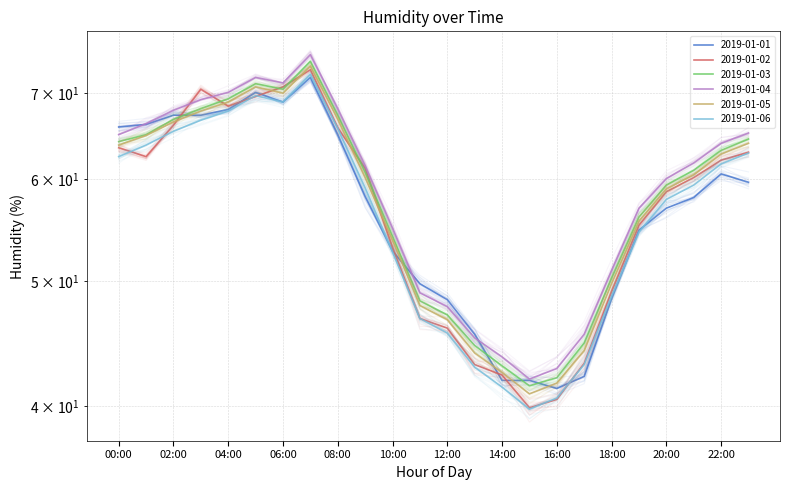

True or false: 2019-01-03 has a value of 17.5 at 11:00.

False